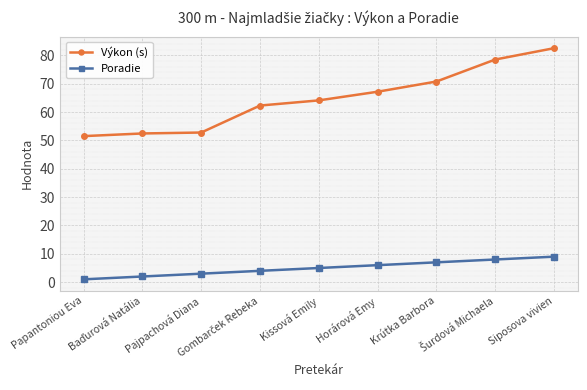

What is the minimum value for Poradie?

1.0